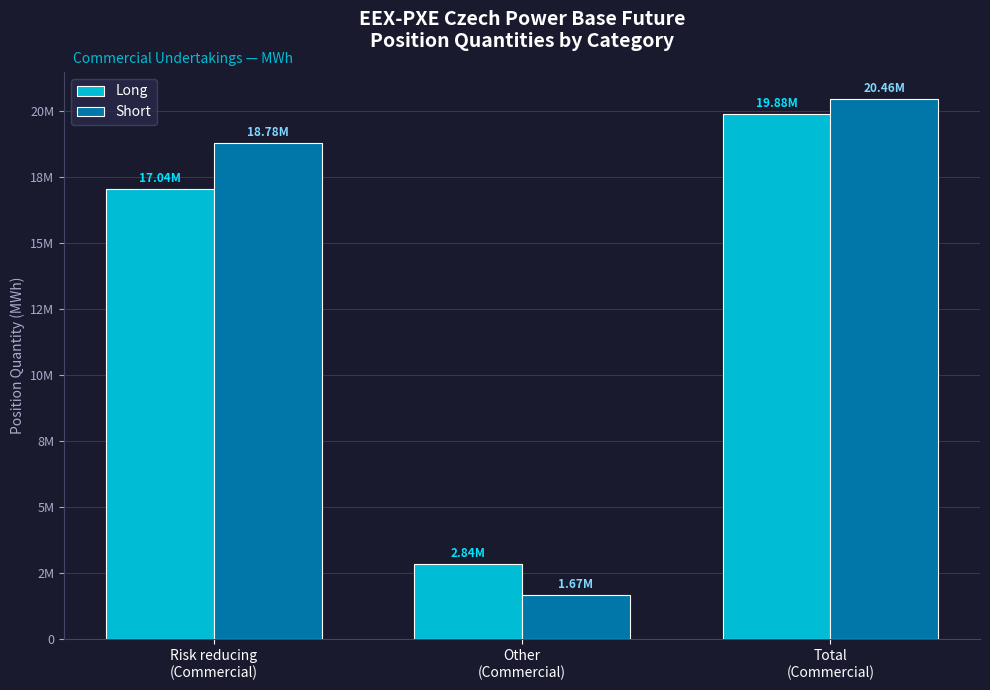

Reading left to right, what are all the values shown in this chart?

Long: Risk reducing
(Commercial)=17039914	Other
(Commercial)=2844400	Total
(Commercial)=19884314
Short: Risk reducing
(Commercial)=18784035	Other
(Commercial)=1671975	Total
(Commercial)=20456010